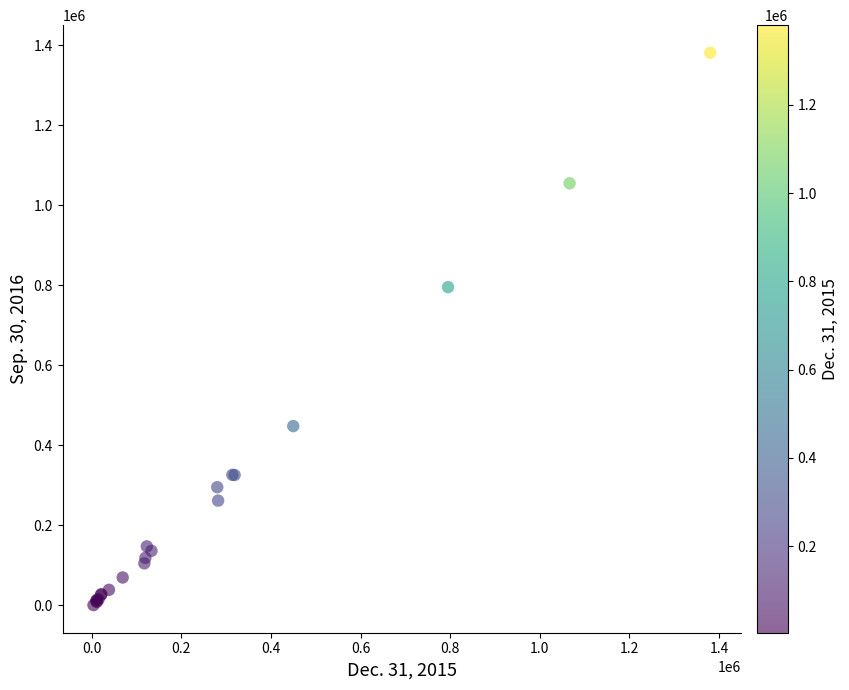

What Y value in the scatter plot is closest to 691165?

795692